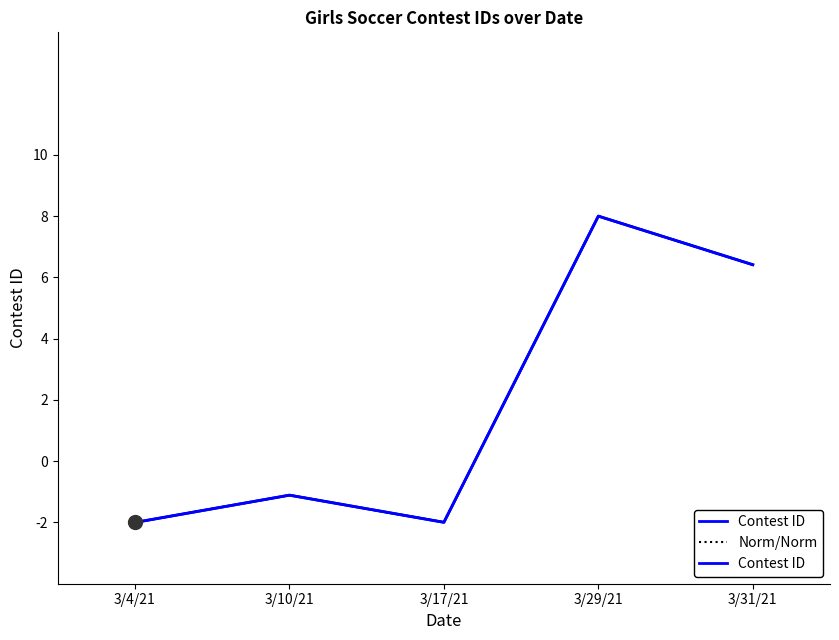

How many data points in Contest ID are above -1?

2